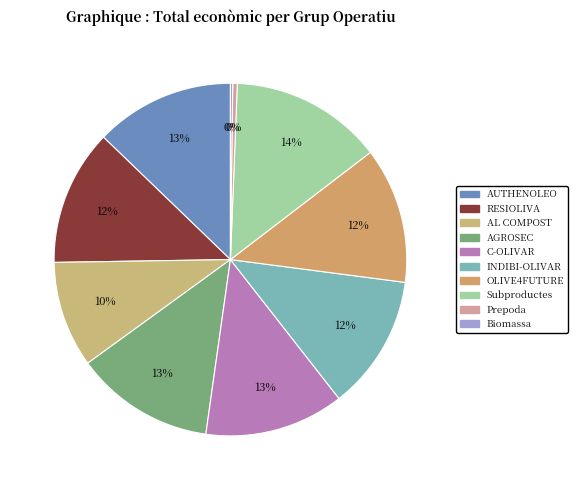

Which slice is the largest?

Subproductes olivar